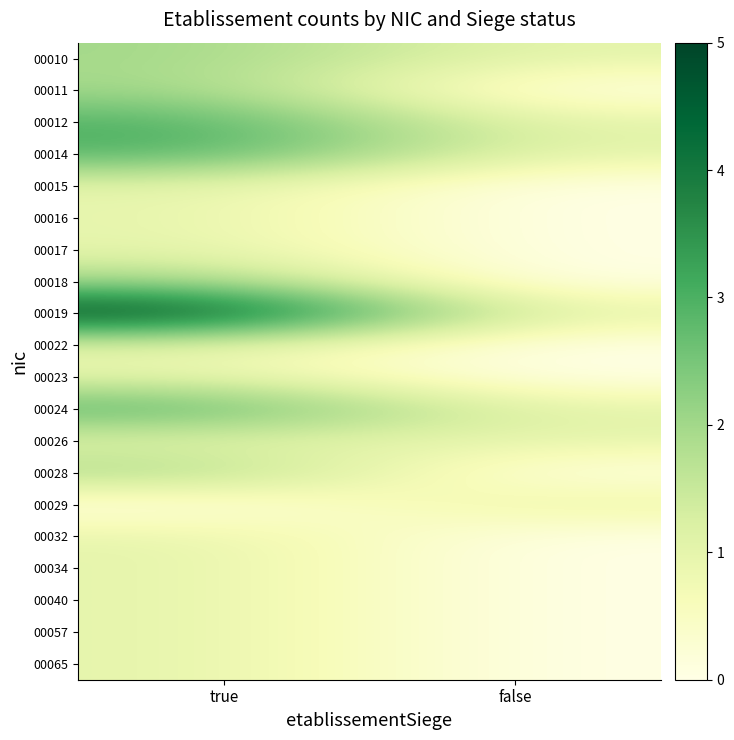

Reading left to right, what are all the values shown in this chart?

00010: true=2	false=1
00011: true=2	false=0
00012: true=3	false=1
00014: true=3	false=1
00015: true=1	false=0
00016: true=1	false=0
00017: true=1	false=0
00018: true=2	false=0
00019: true=5	false=1
00022: true=1	false=0
00023: true=1	false=0
00024: true=3	false=1
00026: true=1	false=1
00028: true=2	false=0
00029: true=0	false=1
00032: true=1	false=0
00034: true=1	false=0
00040: true=1	false=0
00057: true=1	false=0
00065: true=1	false=0